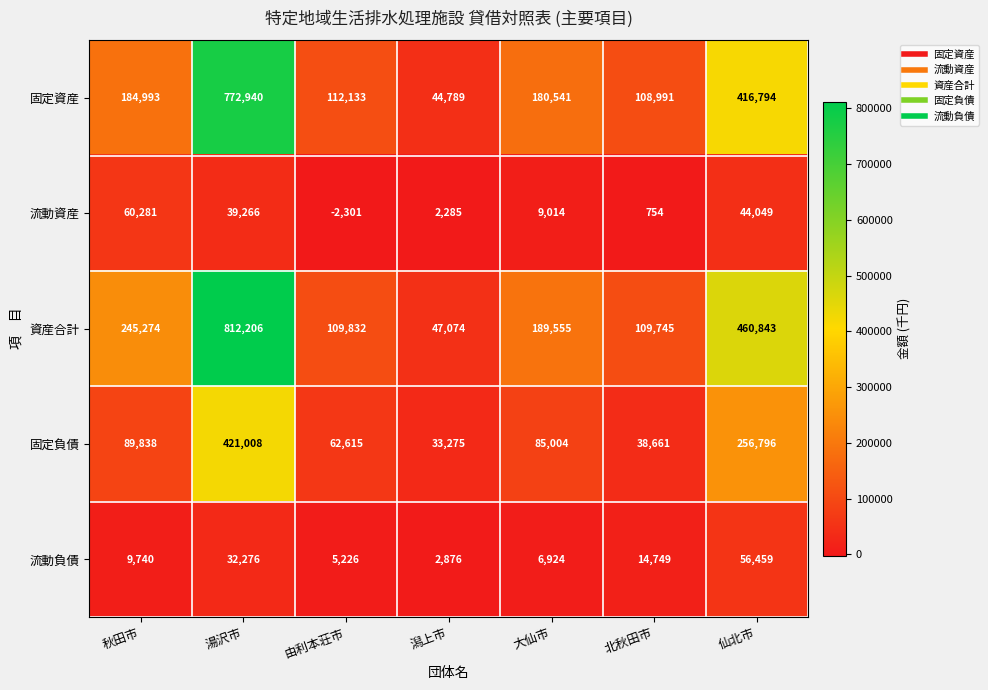

What is the difference between the 固定資産 values at 潟上市 and 北秋田市?

64202